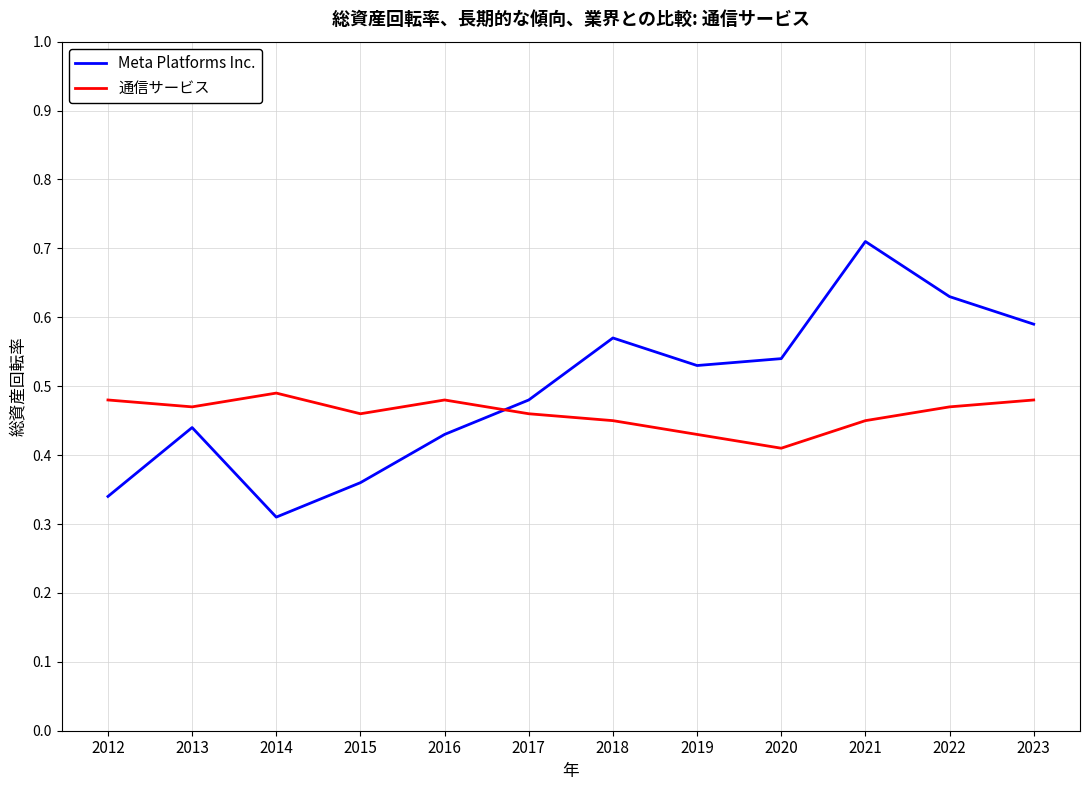

Rank the categories by Meta Platforms Inc. value from lowest to highest.

2014, 2012, 2015, 2016, 2013, 2017, 2019, 2020, 2018, 2023, 2022, 2021